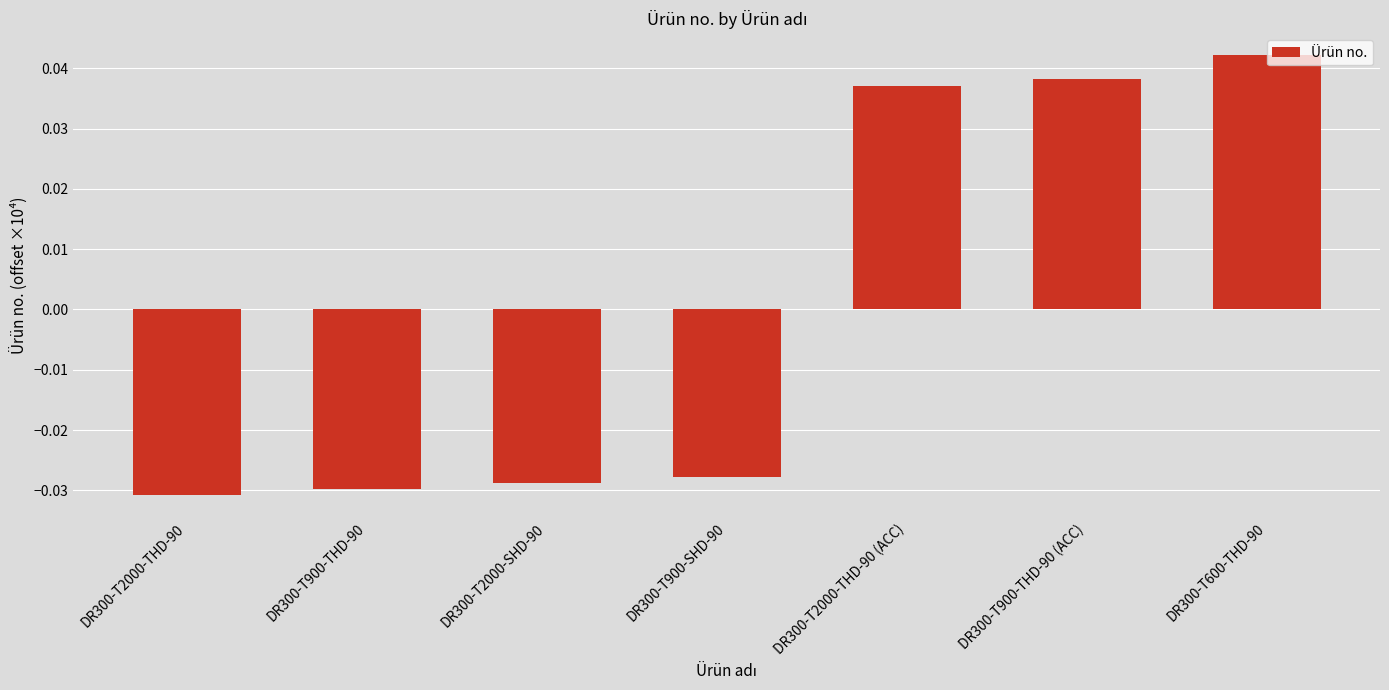

True or false: the data shows 0.1 at DR300-T900-THD-90 (ACC).

False